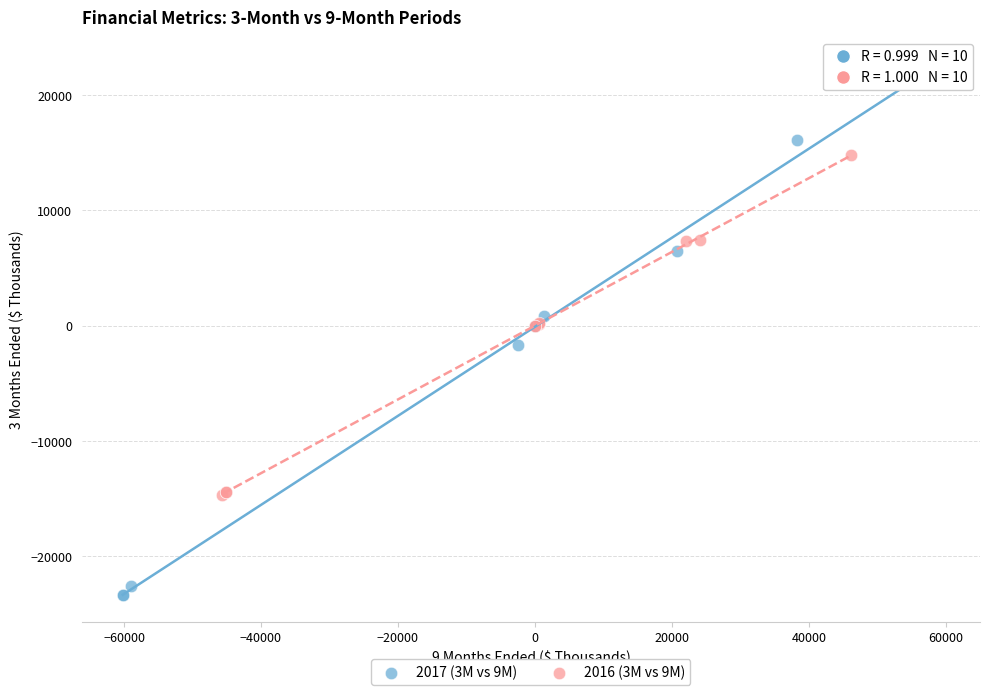

Which series contains the highest Y value?

2017 (3M vs 9M)